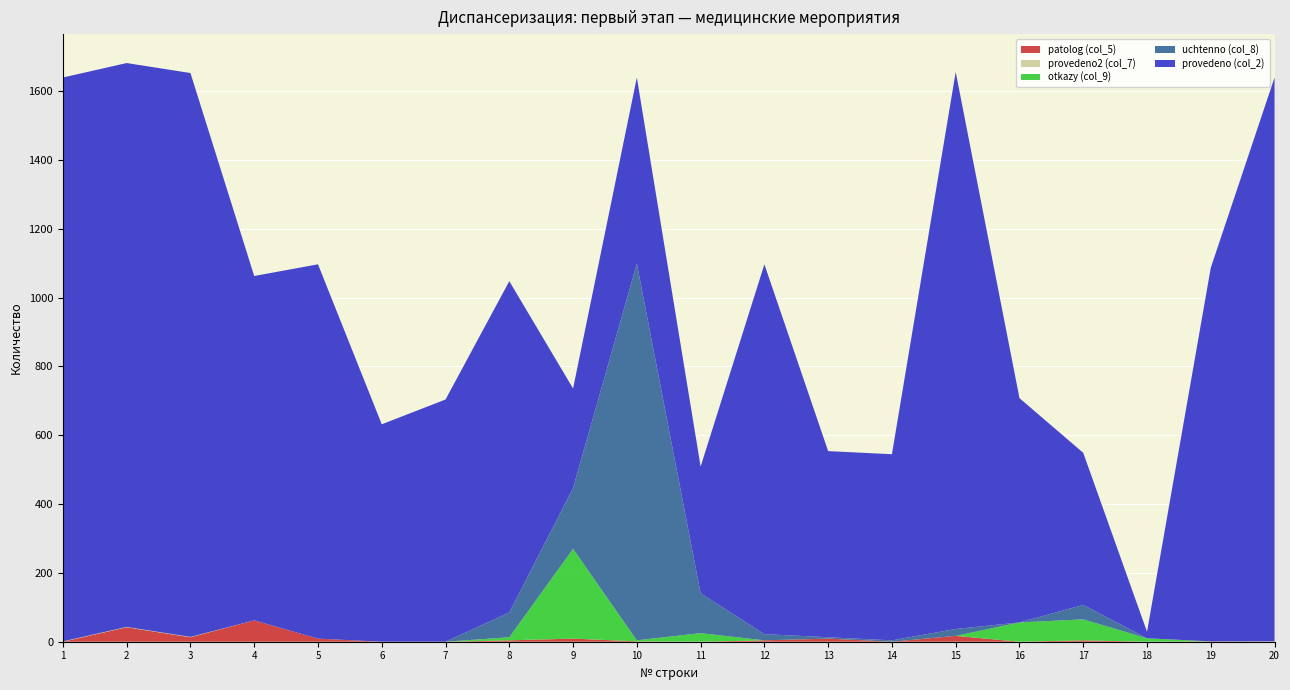

Reading left to right, extract all data points from this chart.

provedeno (col_2): 1639	1639	1639	1001	1088	632	704	963	289	541	368	1075	541	541	1619	652	442	19	1086	1639
uchtenno (col_8): 0	0	0	0	0	0	0	72	177	1095	116	18	4	4	20	0	42	0	0	0
otkazy (col_9): 0	0	0	0	0	0	0	9	261	3	25	0	0	0	0	56	61	10	0	0
provedeno2 (col_7): 1	1	1	0	0	0	0	0	0	0	0	0	0	0	0	0	0	0	0	1
patolog (col_5): 0	42	13	62	9	0	0	4	9	1	0	4	9	0	17	0	4	0	1	0